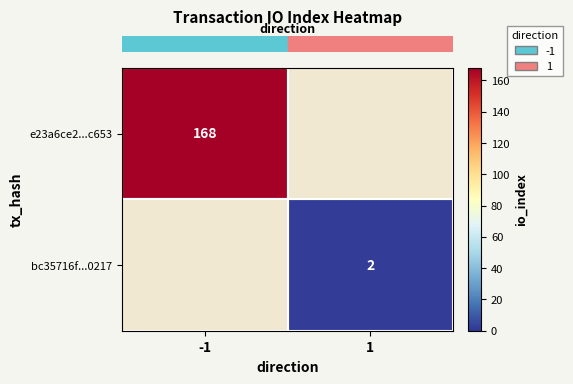

At 1, list the series in order from largest to smallest.

row_0, row_1